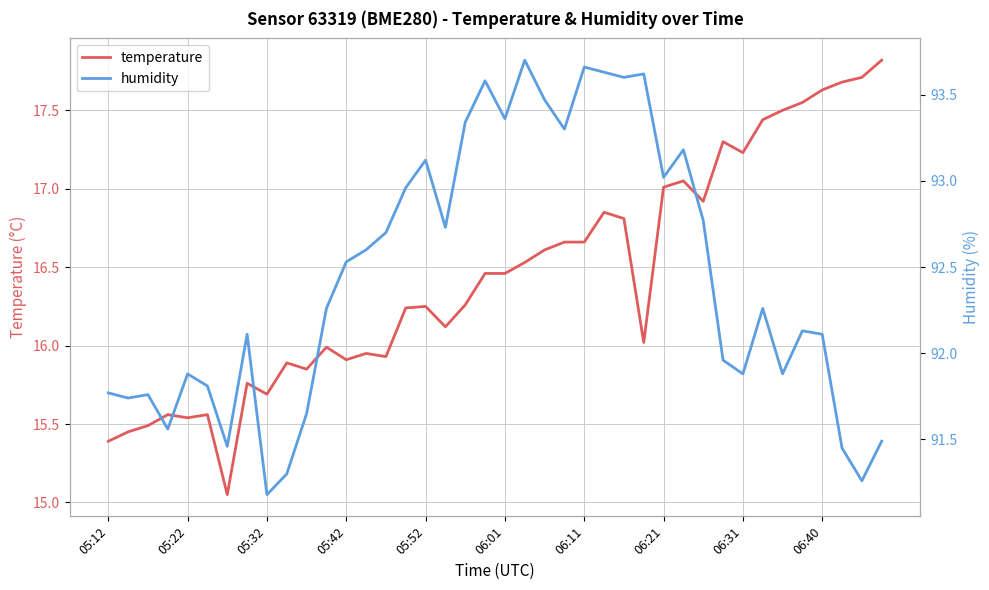

Which series has the largest total across all categories?

humidity